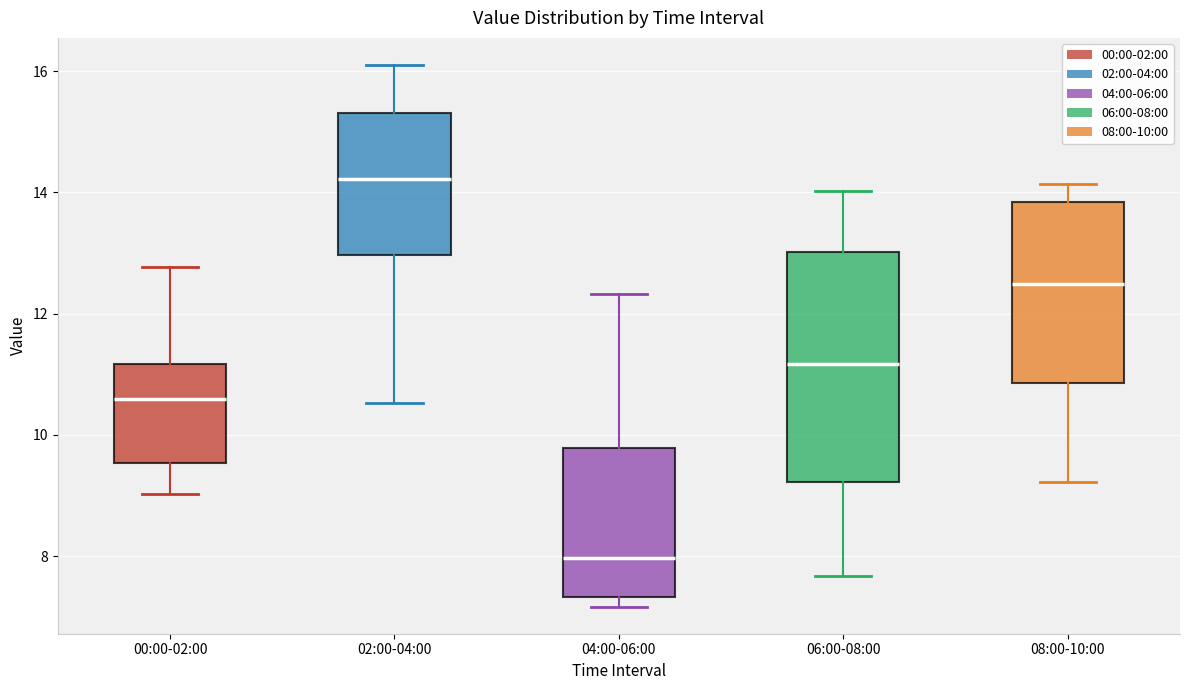

Where does the median line of the box for 02:00-04:00 sit on the y-axis? The values are not printed on the chart, so give them approximately, as read against the axis.

14.2